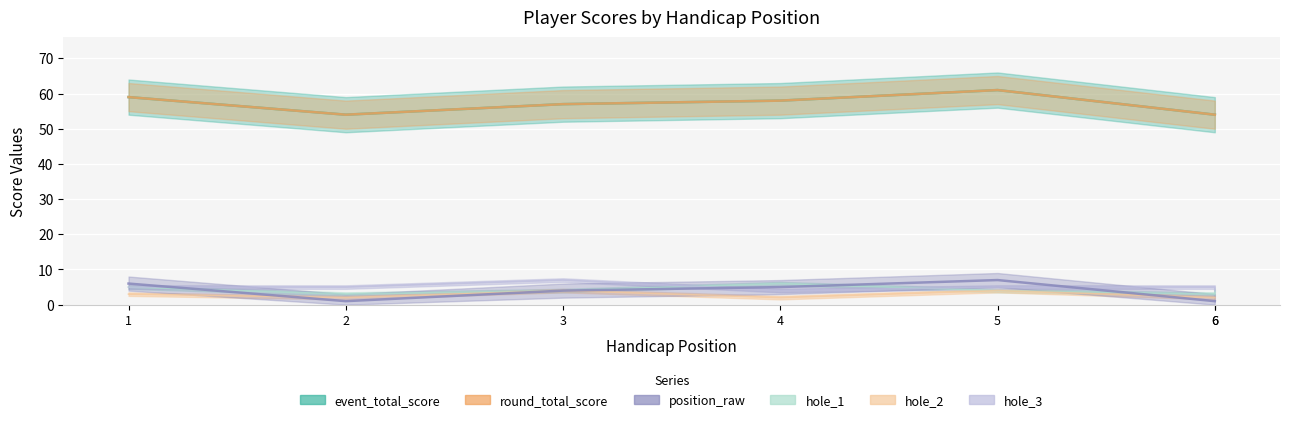

What is the maximum value for event_total_score?

61